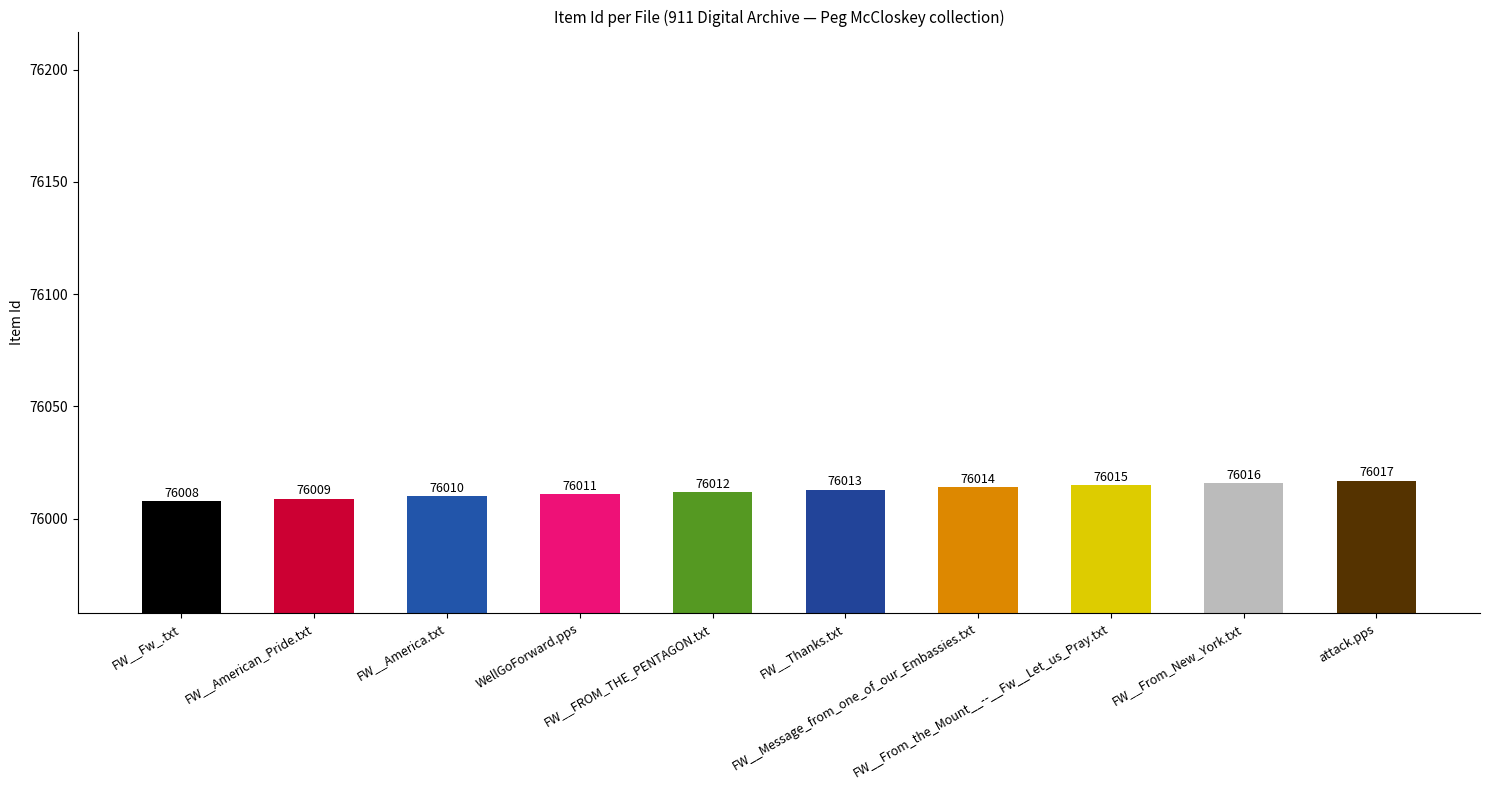

How many data points does each series have?

10